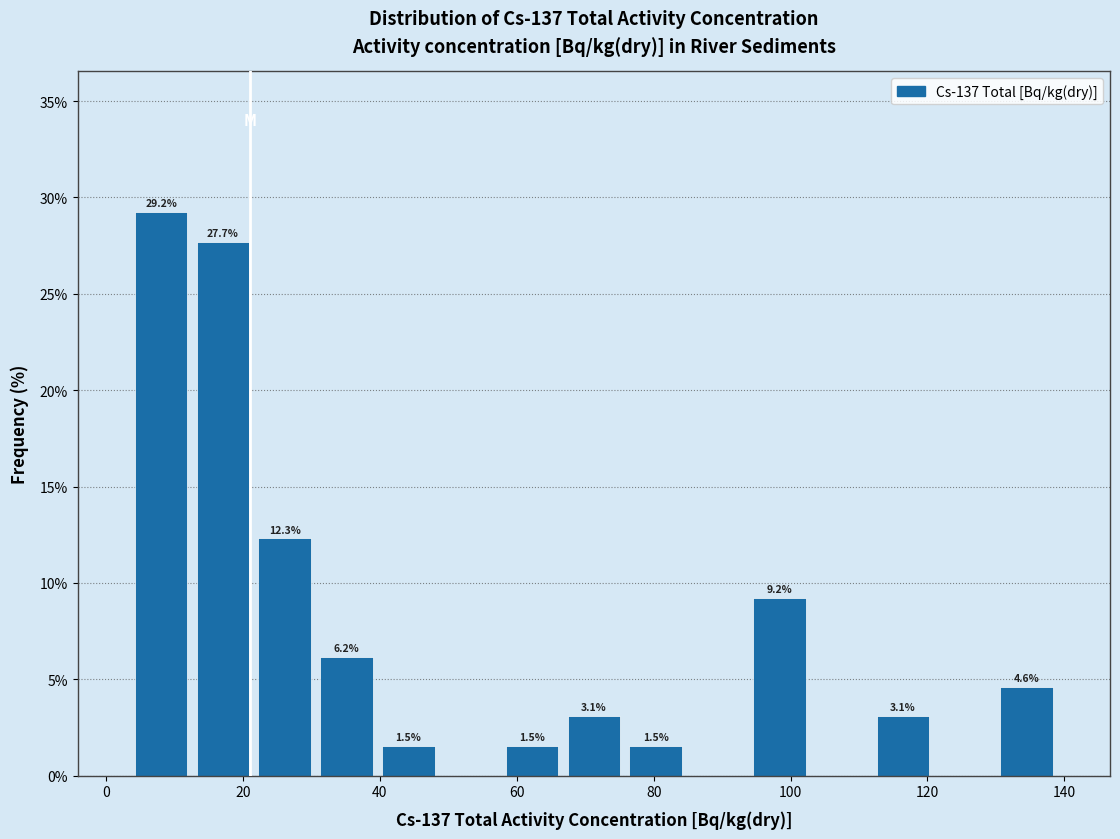

Over which range of the x-axis is the bar tallest?

4 to 12